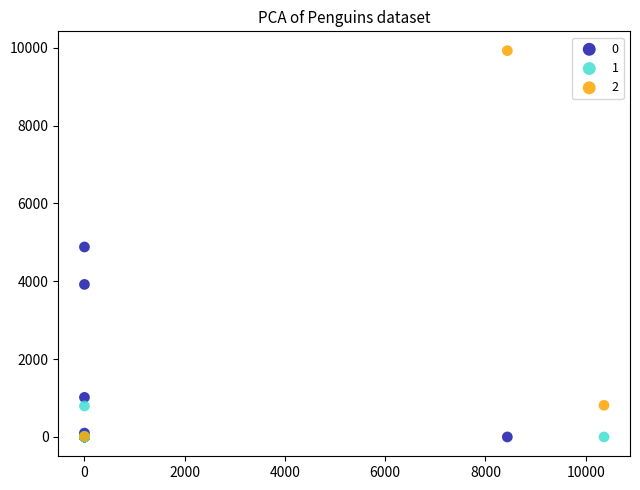

What are all the series names shown in the legend?

0, 1, 2